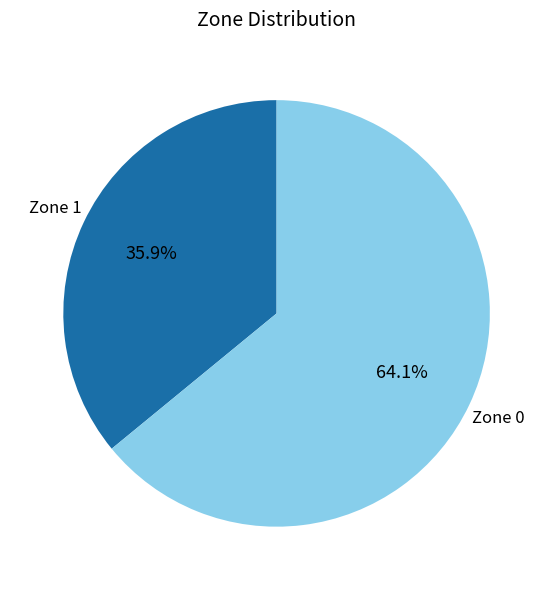

Is there a majority slice in this chart?

Yes